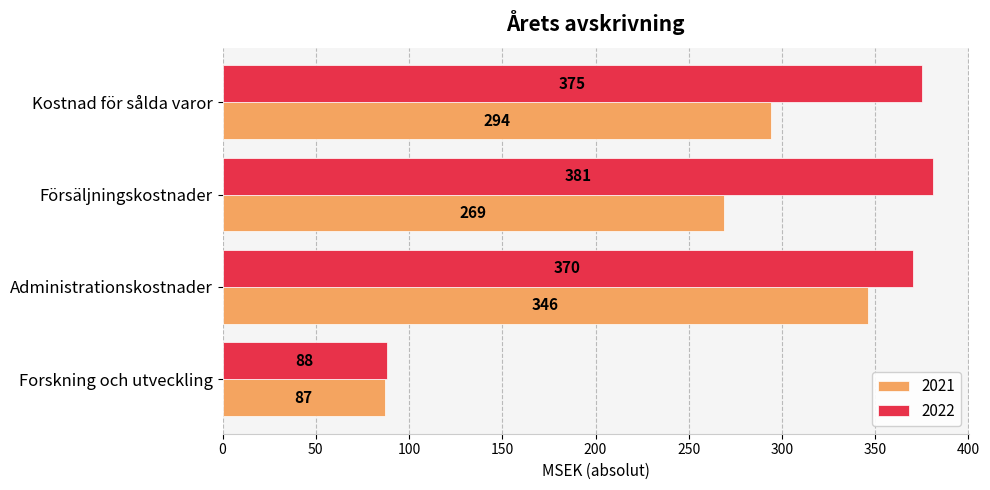

Where is 2021 nearest to the value 216?

Försäljningskostnader